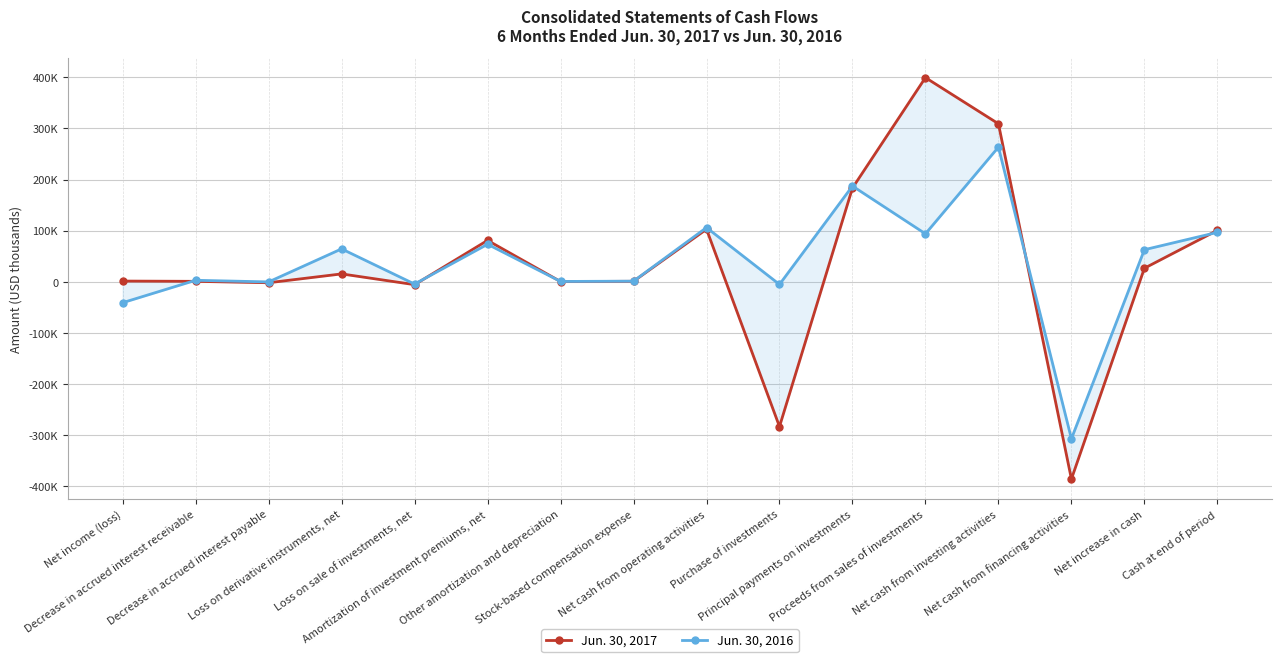

Which series has the largest total across all categories?

Jun. 30, 2016